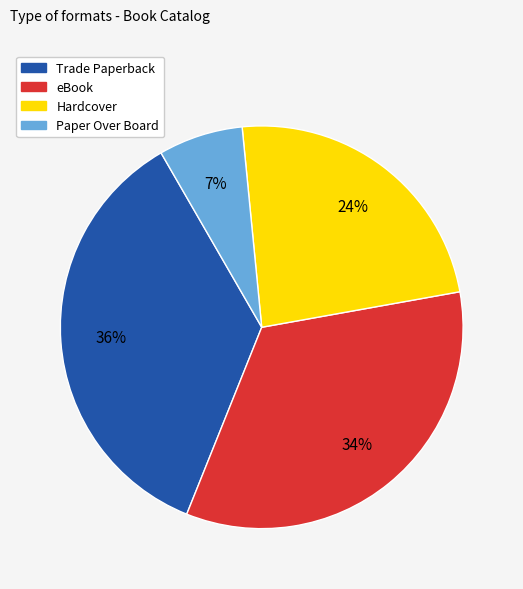

Do Hardcover and Trade Paperback together represent more than half of the pie?

Yes